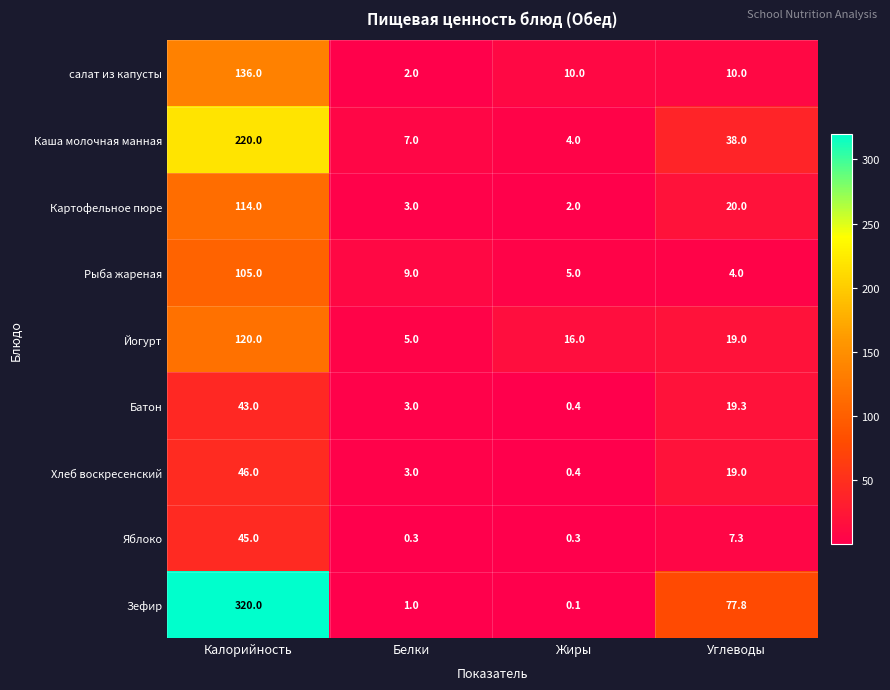

True or false: салат из капусты has a value of 2.0 at Белки.

True